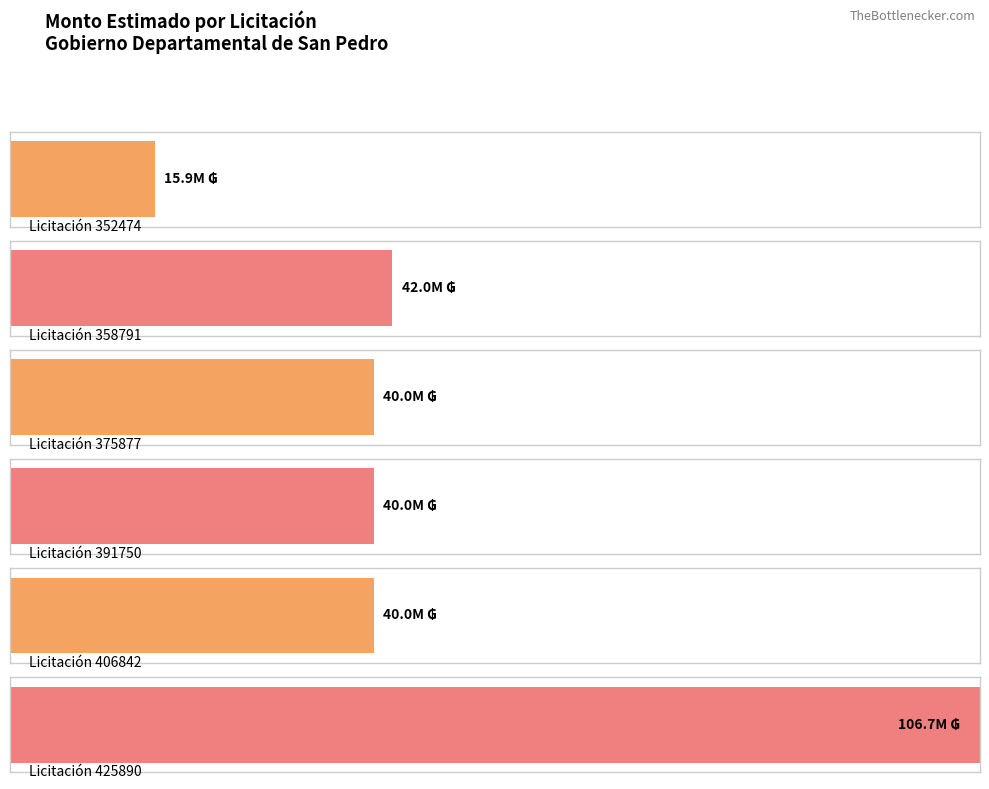

Count the number of categories in the chart.

6